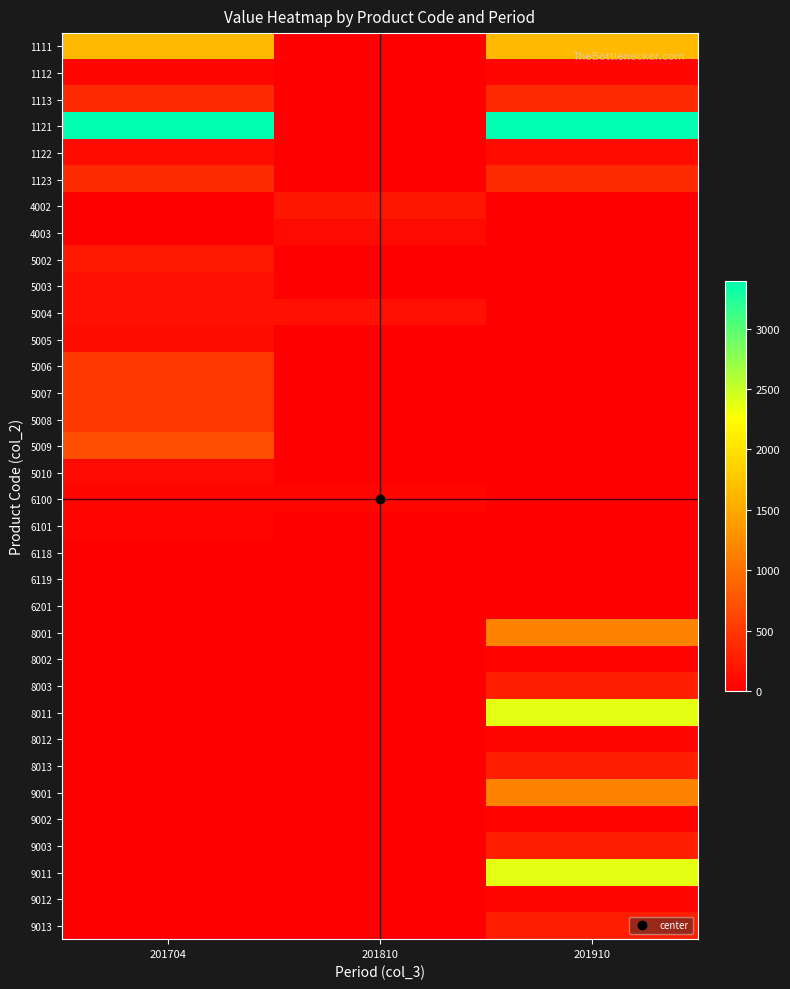

Reading right to left, transcribe all the data shown in this chart.

1111: 201910=1655	201810=0	201704=1647
1112: 201910=54	201810=0	201704=54
1113: 201910=380	201810=0	201704=378
1121: 201910=3393	201810=0	201704=3377
1122: 201910=112	201810=0	201704=111
1123: 201910=391	201810=0	201704=389
4002: 201910=0	201810=200	201704=0
4003: 201910=0	201810=100	201704=0
5002: 201910=0	201810=0	201704=225
5003: 201910=0	201810=0	201704=150
5004: 201910=0	201810=150	201704=150
5005: 201910=0	201810=0	201704=120
5006: 201910=0	201810=0	201704=480
5007: 201910=0	201810=0	201704=480
5008: 201910=0	201810=0	201704=480
5009: 201910=0	201810=0	201704=700
5010: 201910=0	201810=0	201704=100
6100: 201910=0	201810=59	201704=59
6101: 201910=0	201810=0	201704=48
6118: 201910=12	201810=0	201704=0
6119: 201910=10	201810=0	201704=0
6201: 201910=0	201810=5	201704=0
8001: 201910=1159	201810=0	201704=0
8002: 201910=38	201810=0	201704=0
8003: 201910=266	201810=0	201704=0
8011: 201910=2375	201810=0	201704=0
8012: 201910=78	201810=0	201704=0
8013: 201910=274	201810=0	201704=0
9001: 201910=1159	201810=0	201704=0
9002: 201910=38	201810=0	201704=0
9003: 201910=266	201810=0	201704=0
9011: 201910=2375	201810=0	201704=0
9012: 201910=78	201810=0	201704=0
9013: 201910=274	201810=0	201704=0